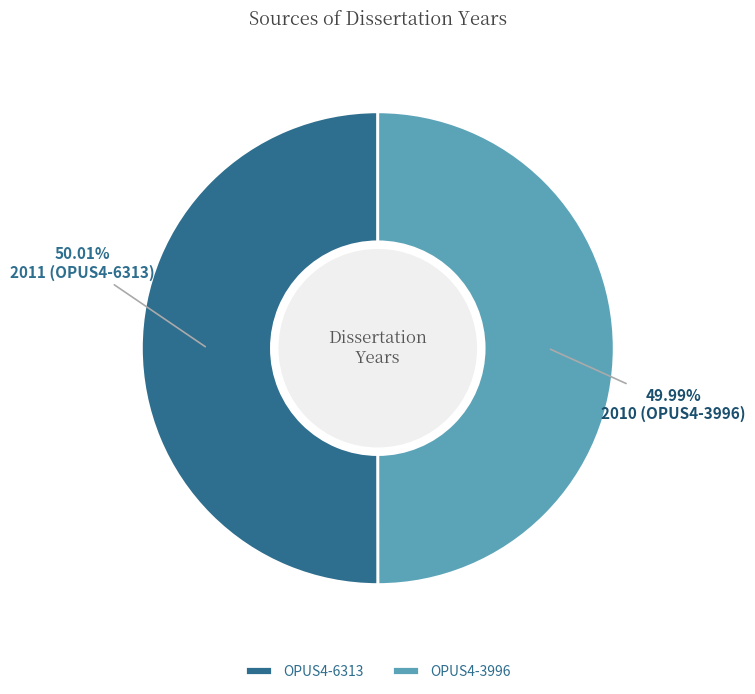

How many slices are in this pie chart?

2